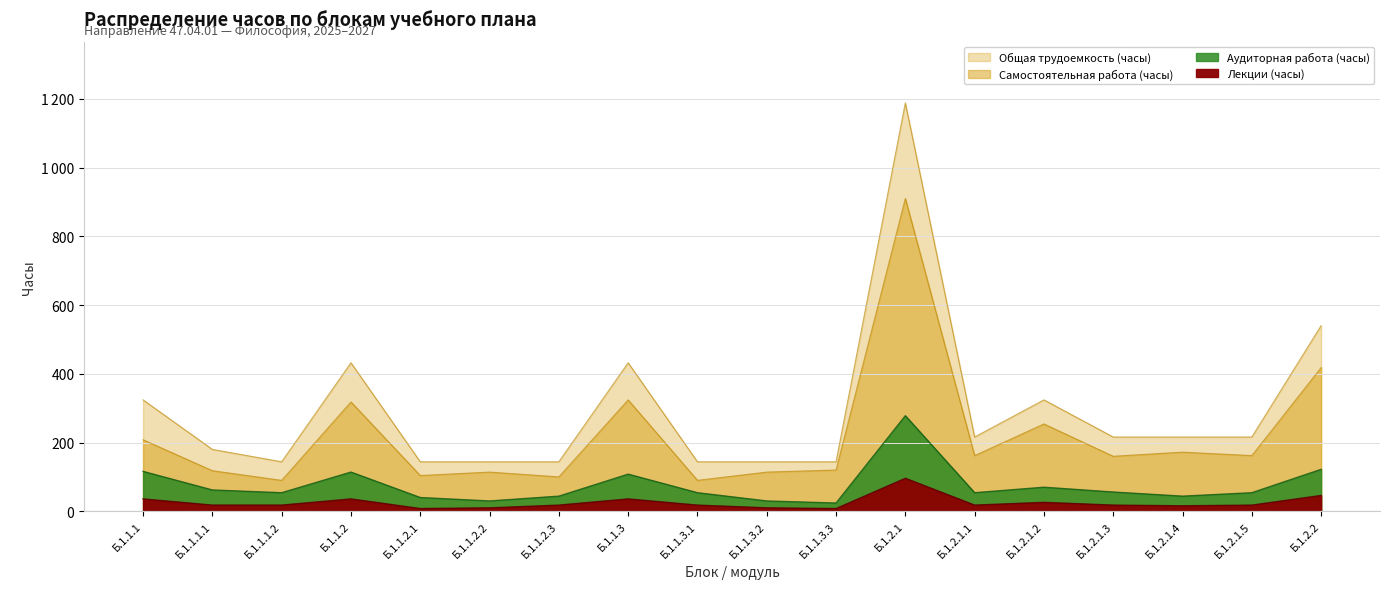

What position from the right is Б.1.2.2?

1